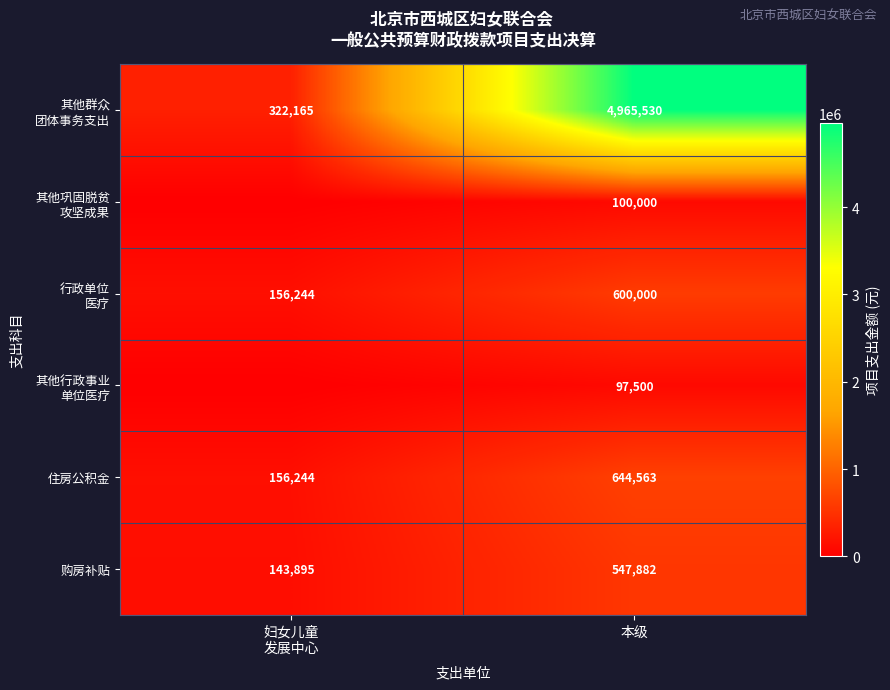

Which category has the highest value in the 购房补贴 series?

本级